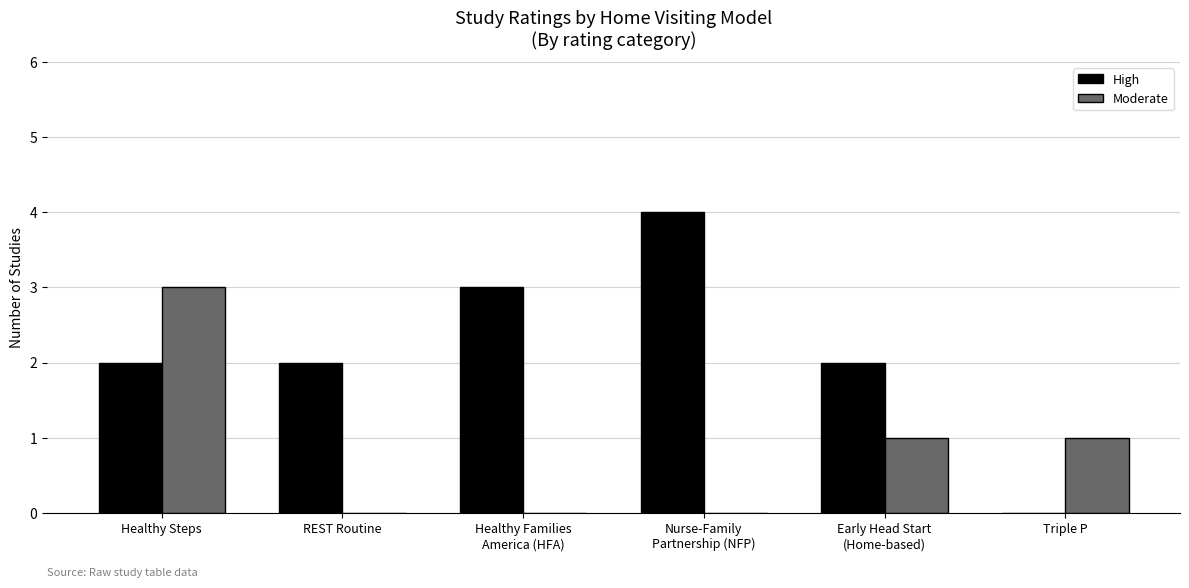

How many data points does each series have?

6